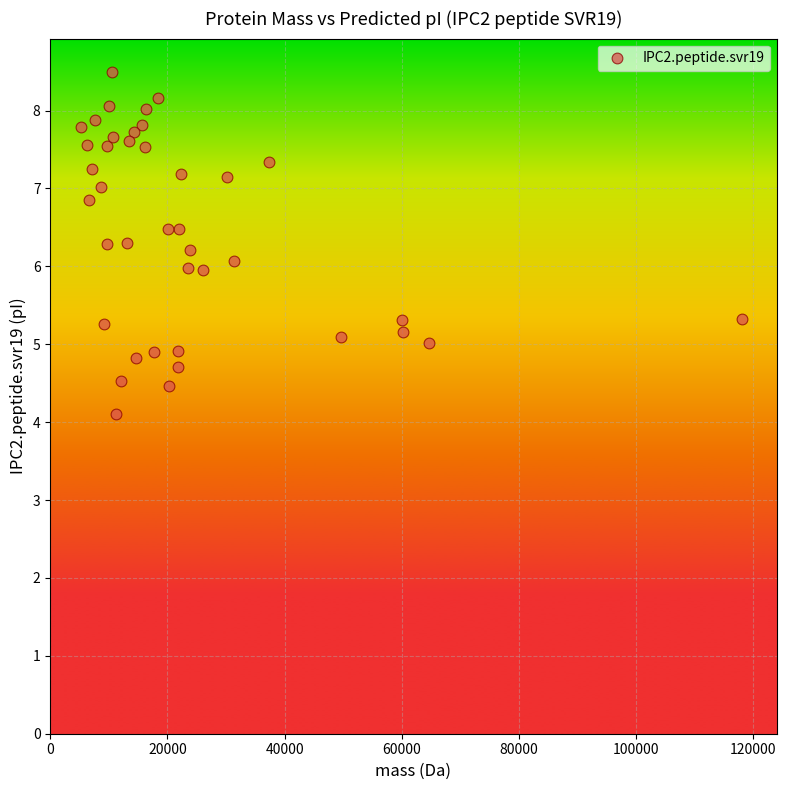

What is the range of Y values (max minus min)?

4.4